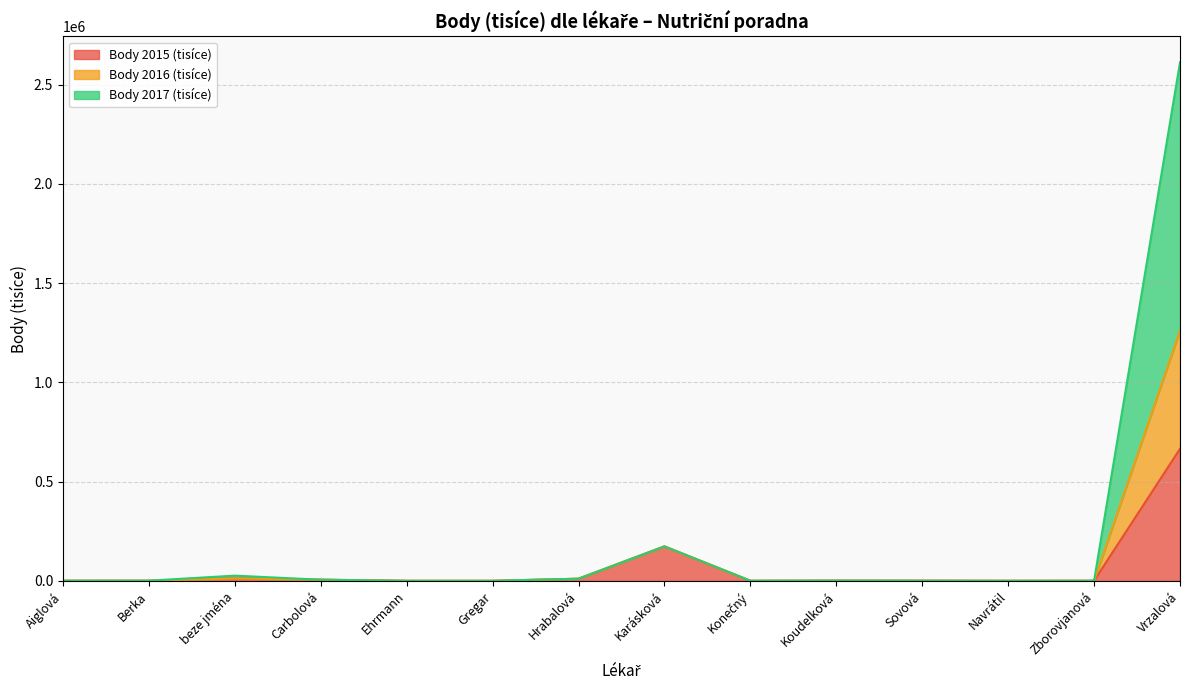

At which category is the sum across all series the highest?

Vrzalová